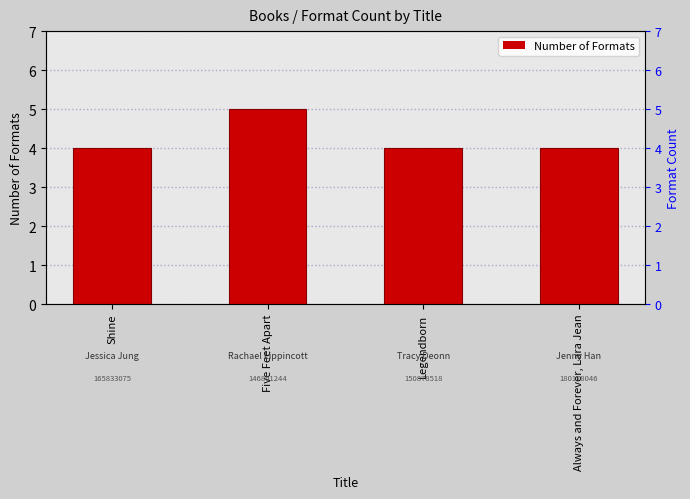

What is the label of the 4th bar from the right?

Shine